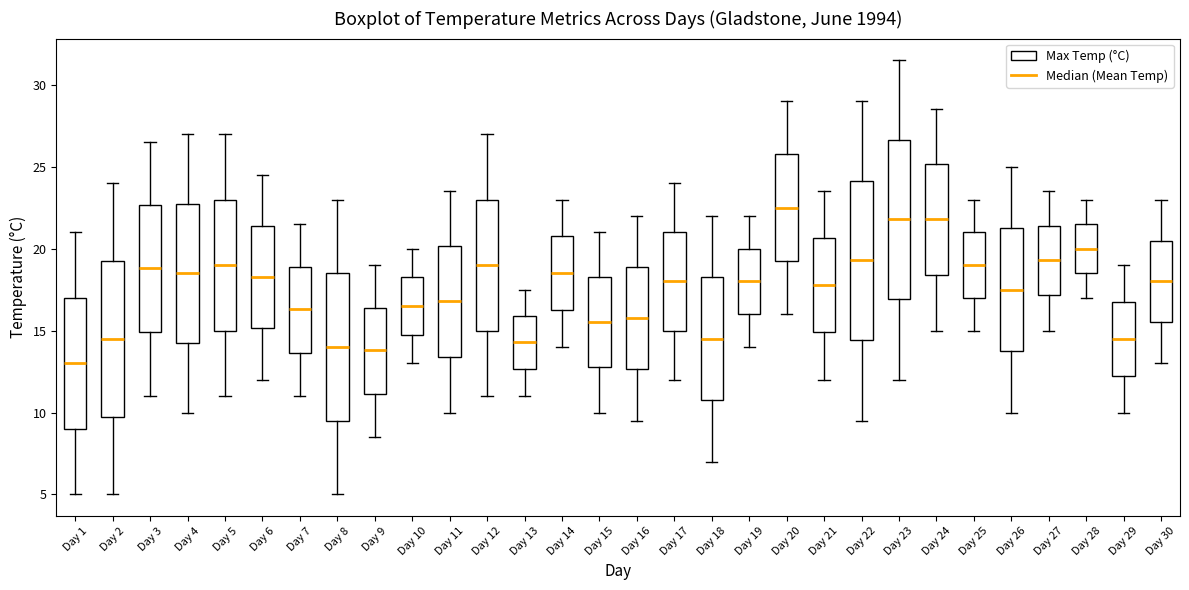

Reading left to right, transcribe this box plot: for each box, give where its median line is, the range the box spans, and where its two whiskers end, as read against the y-axis. The values are not printed on the chart, so give them approximately, as read against the axis.

Day 1: median 13.0, box 9.0 to 17.0, whiskers 5.0 to 21.0
Day 2: median 14.5, box 10.0 to 19.5, whiskers 5.0 to 24.0
Day 3: median 19.0, box 15.0 to 22.5, whiskers 11.0 to 26.5
Day 4: median 18.5, box 14.5 to 23.0, whiskers 10.0 to 27.0
Day 5: median 19.0, box 15.0 to 23.0, whiskers 11.0 to 27.0
Day 6: median 18.5, box 15.0 to 21.5, whiskers 12.0 to 24.5
Day 7: median 16.5, box 13.5 to 19.0, whiskers 11.0 to 21.5
Day 8: median 14.0, box 9.5 to 18.5, whiskers 5.0 to 23.0
Day 9: median 14.0, box 11.0 to 16.5, whiskers 8.5 to 19.0
Day 10: median 16.5, box 15.0 to 18.5, whiskers 13.0 to 20.0
Day 11: median 17.0, box 13.5 to 20.0, whiskers 10.0 to 23.5
Day 12: median 19.0, box 15.0 to 23.0, whiskers 11.0 to 27.0
Day 13: median 14.5, box 12.5 to 16.0, whiskers 11.0 to 17.5
Day 14: median 18.5, box 16.5 to 21.0, whiskers 14.0 to 23.0
Day 15: median 15.5, box 13.0 to 18.5, whiskers 10.0 to 21.0
Day 16: median 16.0, box 12.5 to 19.0, whiskers 9.5 to 22.0
Day 17: median 18.0, box 15.0 to 21.0, whiskers 12.0 to 24.0
Day 18: median 14.5, box 11.0 to 18.5, whiskers 7.0 to 22.0
Day 19: median 18.0, box 16.0 to 20.0, whiskers 14.0 to 22.0
Day 20: median 22.5, box 19.5 to 26.0, whiskers 16.0 to 29.0
Day 21: median 18.0, box 15.0 to 20.5, whiskers 12.0 to 23.5
Day 22: median 19.5, box 14.5 to 24.0, whiskers 9.5 to 29.0
Day 23: median 22.0, box 17.0 to 26.5, whiskers 12.0 to 31.5
Day 24: median 22.0, box 18.5 to 25.0, whiskers 15.0 to 28.5
Day 25: median 19.0, box 17.0 to 21.0, whiskers 15.0 to 23.0
Day 26: median 17.5, box 14.0 to 21.5, whiskers 10.0 to 25.0
Day 27: median 19.5, box 17.0 to 21.5, whiskers 15.0 to 23.5
Day 28: median 20.0, box 18.5 to 21.5, whiskers 17.0 to 23.0
Day 29: median 14.5, box 12.5 to 17.0, whiskers 10.0 to 19.0
Day 30: median 18.0, box 15.5 to 20.5, whiskers 13.0 to 23.0